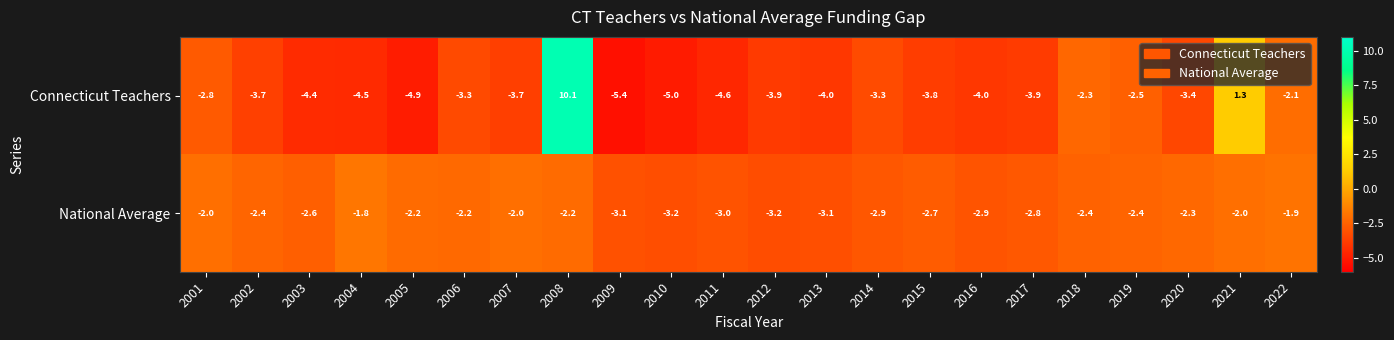

Is it true that National Average equals -3.0 at 2011?

True